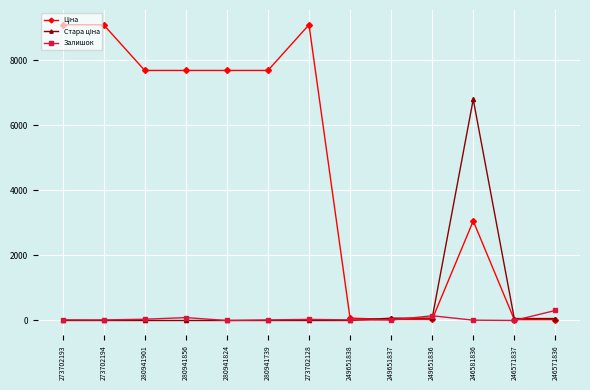

What is the spread (max minus min) of values at 280941824?

7688.0